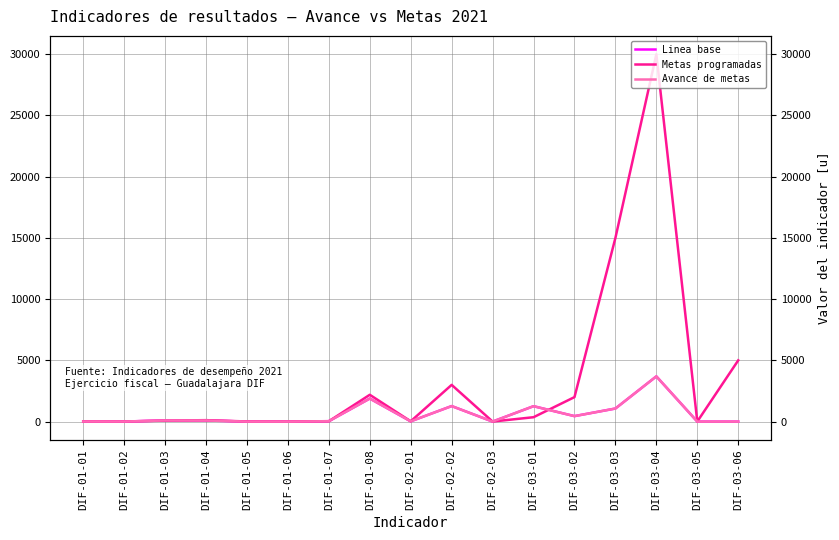

What are all the series names shown in the legend?

Linea base, Metas programadas, Avance de metas